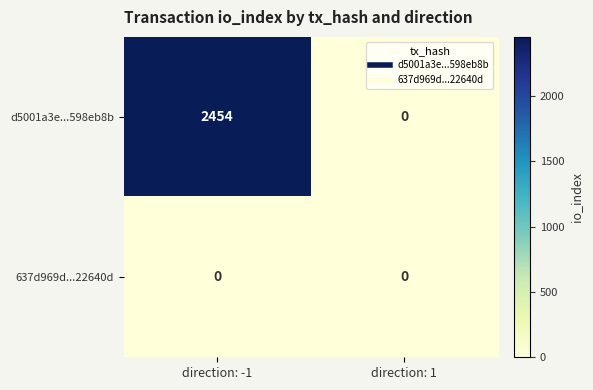

Is it true that d5001a3e...598eb8b equals 2454 at direction: -1?

True